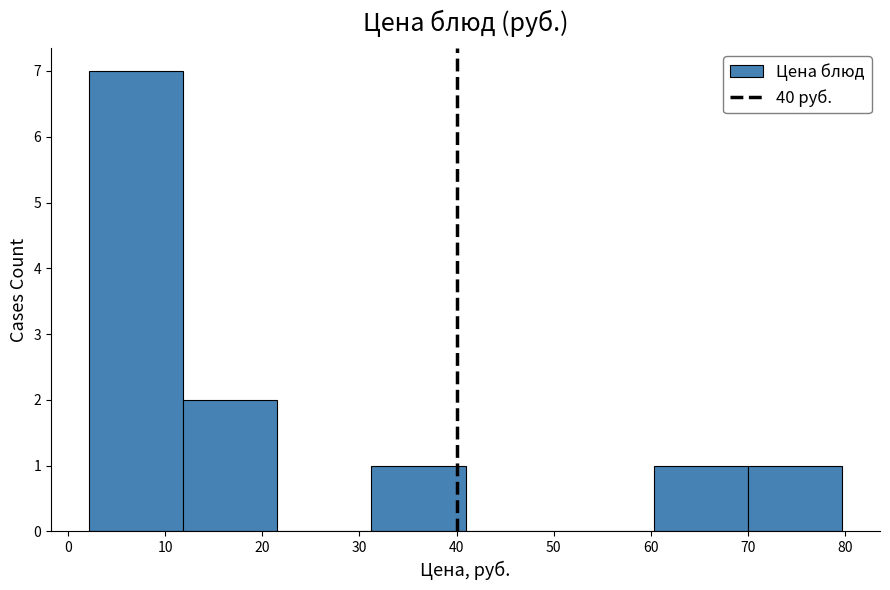

Which range on the x-axis has the tallest bar?

2 to 12